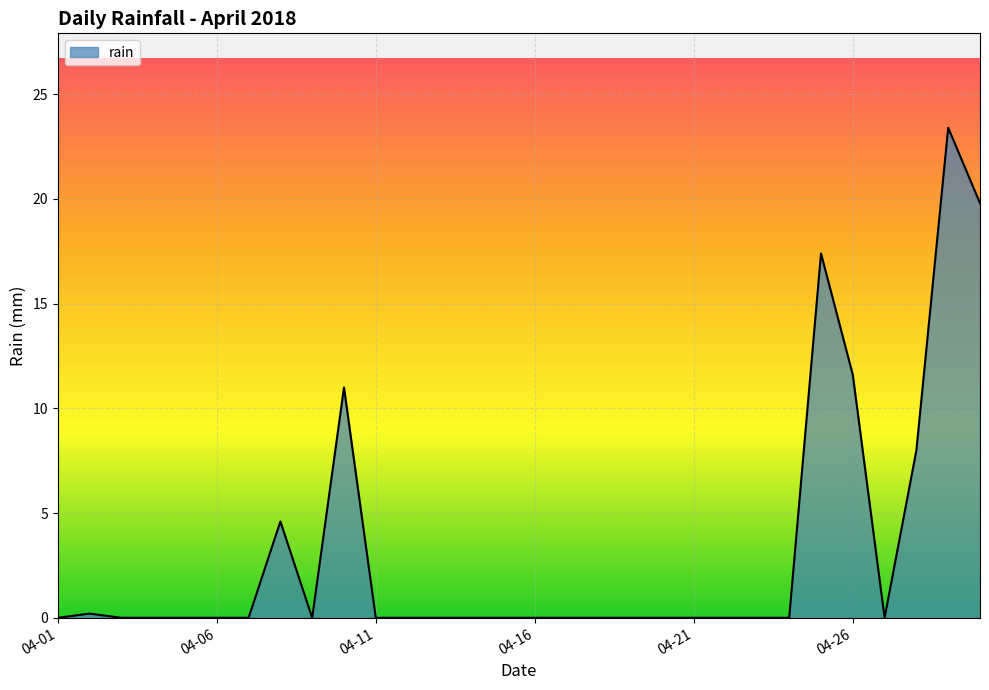

Reading left to right, what are all the values shown in this chart?

0.0	0.2	0.0	0.0	0.0	0.0	0.0	4.6	0.0	11.0	0.0	0.0	0.0	0.0	0.0	0.0	0.0	0.0	0.0	0.0	0.0	0.0	0.0	0.0	17.4	11.6	0.0	8.0	23.4	19.8